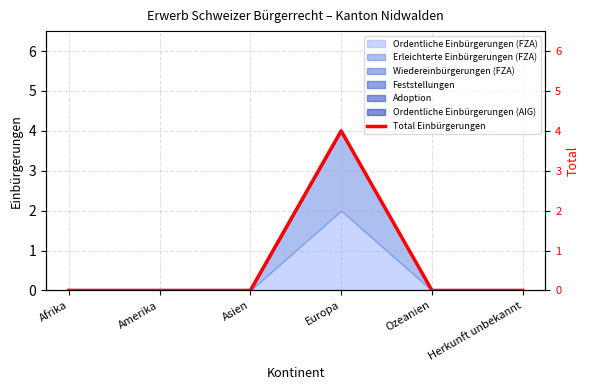

Reading left to right, what are all the values shown in this chart?

Afrika=0	Amerika=0	Asien=0	Europa=4	Ozeanien=0	Herkunft unbekannt=0